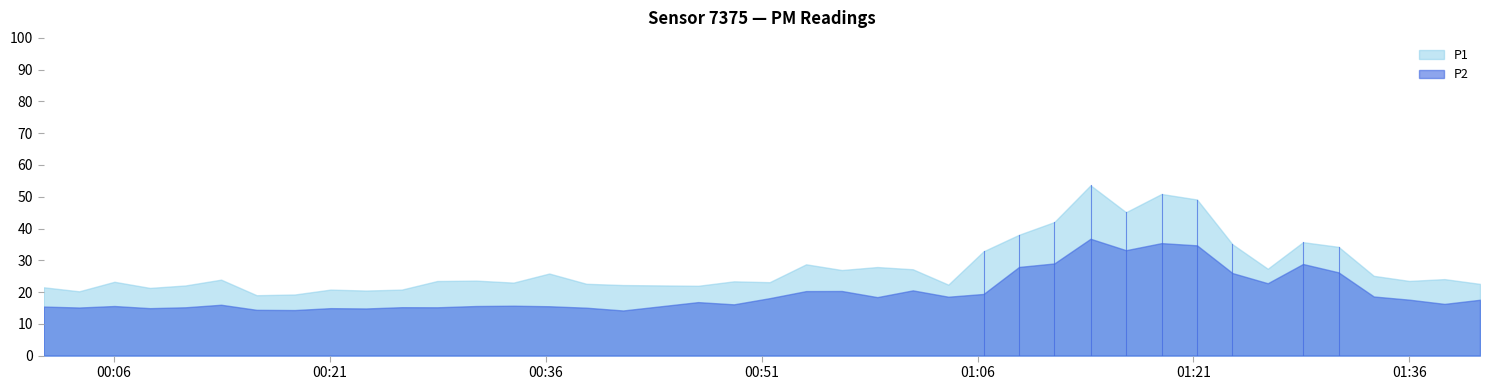

What position from the left is 2024-03-02T00:03:34?

2